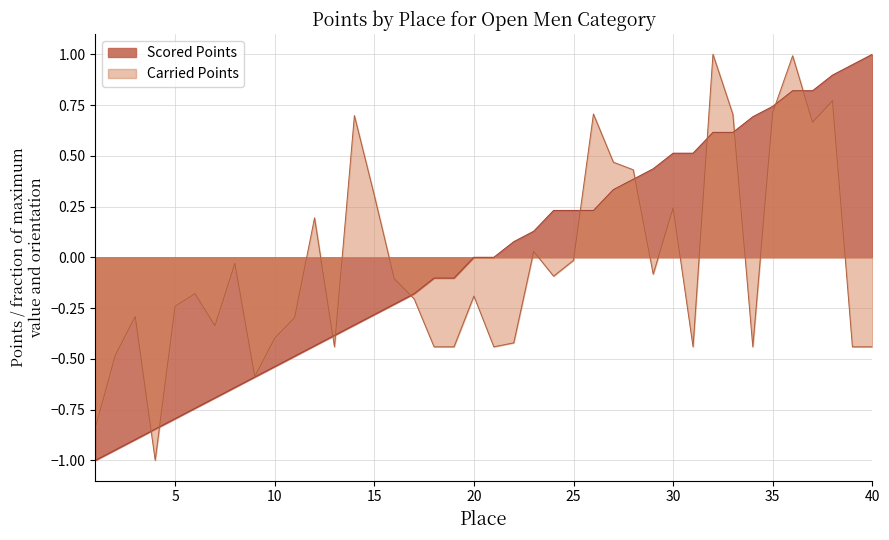

Rank the categories by Carried Points value from highest to lowest.

32, 36, 38, 35, 26, 33, 14, 37, 27, 28, 15, 30, 12, 23, 25, 8, 29, 24, 16, 6, 20, 17, 5, 3, 11, 7, 10, 22, 13, 18, 19, 21, 31, 34, 39, 40, 2, 9, 1, 4